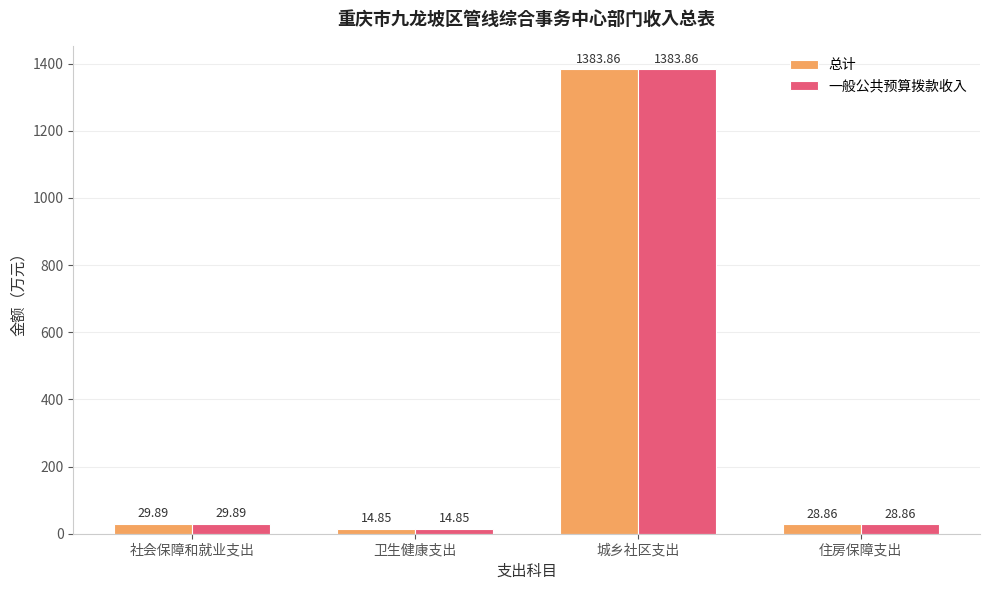

How many bars are there in each group?

2